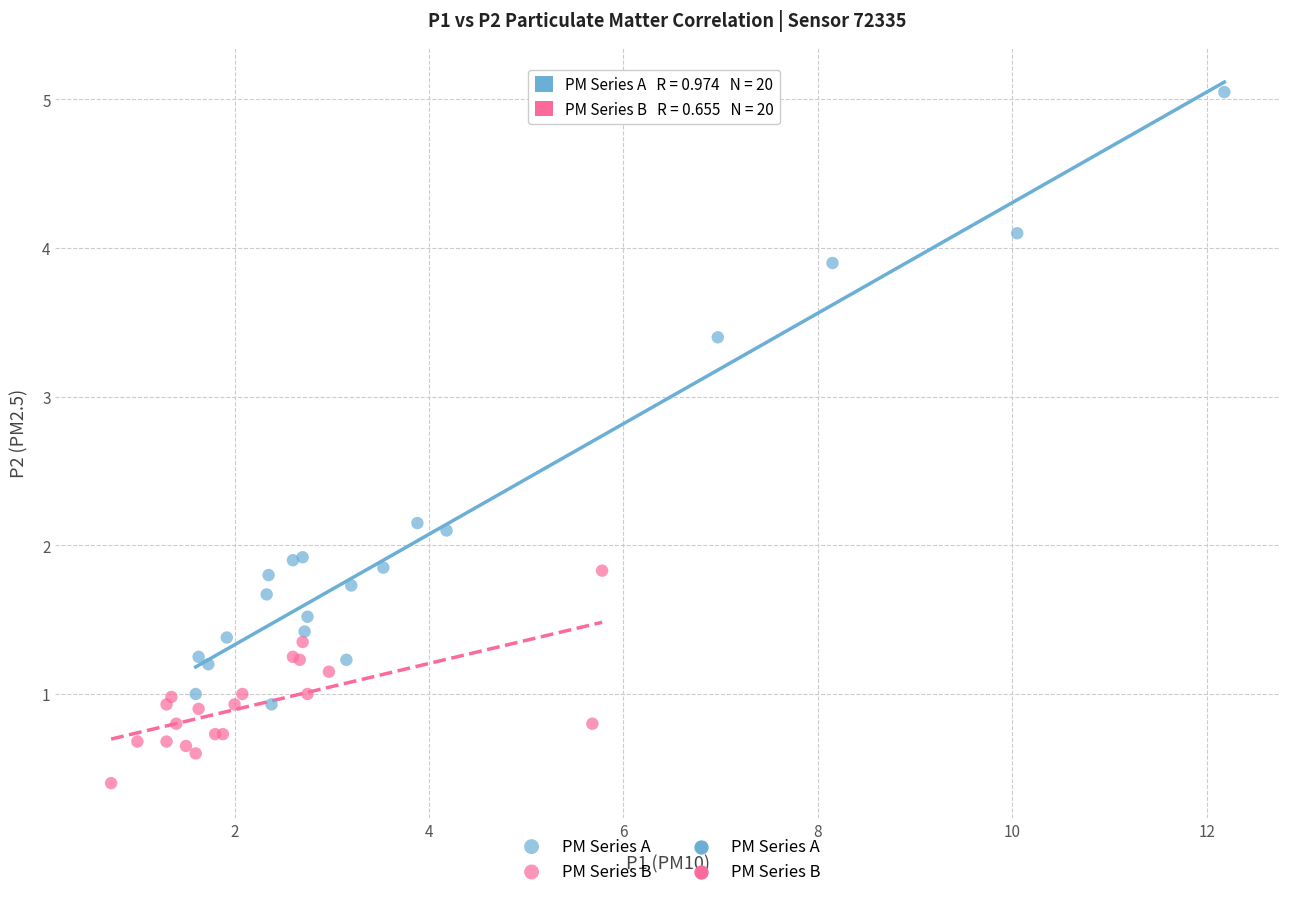

Which series contains the highest Y value?

PM Series A